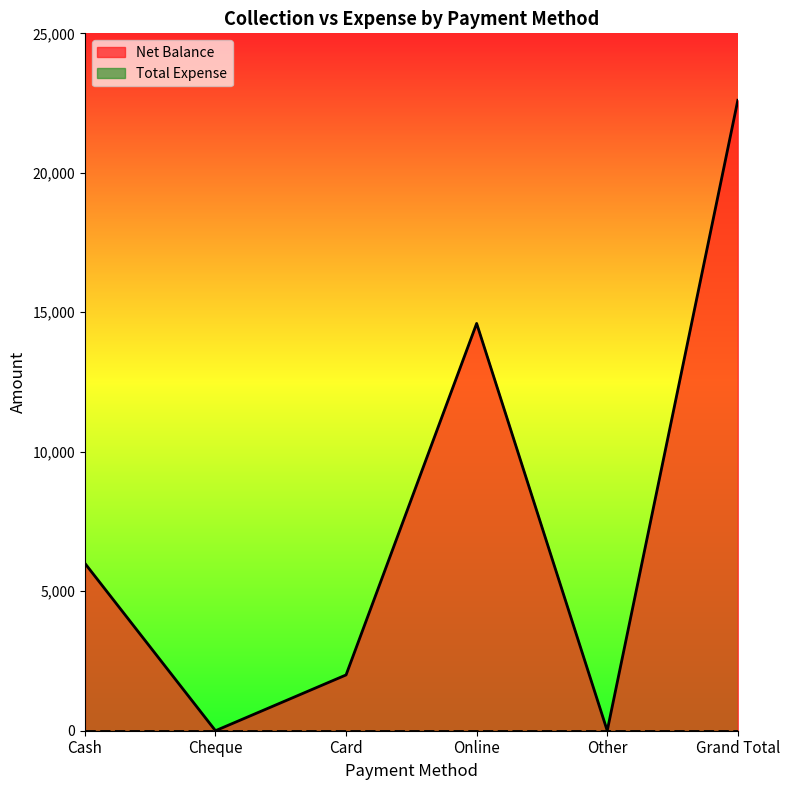

How many points are lower than both their immediate neighbors (excluding endpoints)?

2